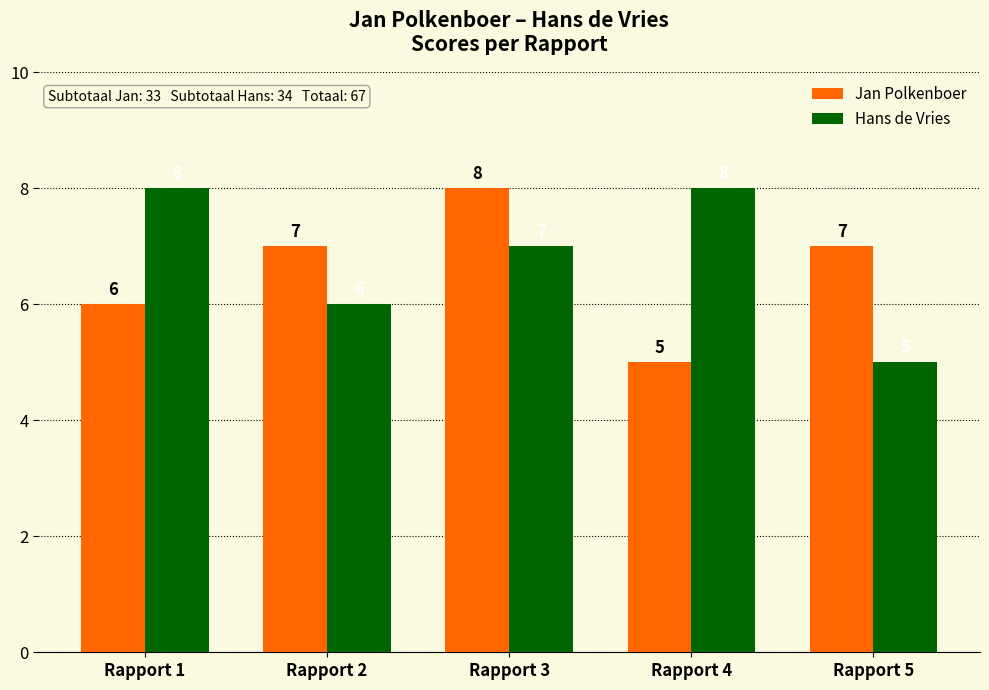

Is it true that Hans de Vries equals 8 at Rapport 4?

True